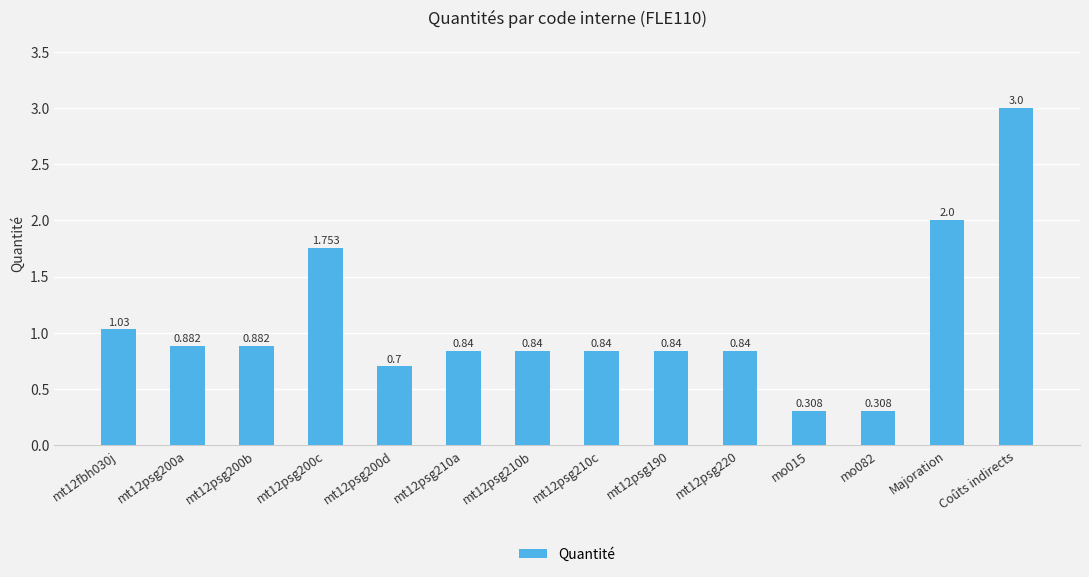

What is the label of the 5th bar from the left?

mt12psg200d